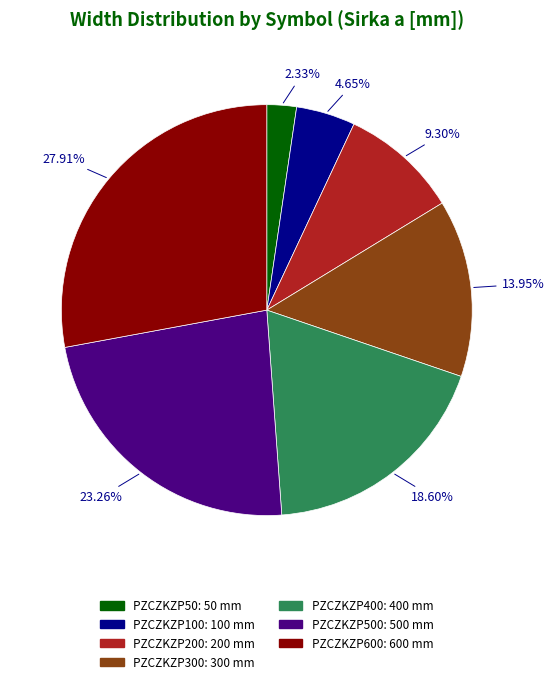

How many segments does this pie chart have?

7